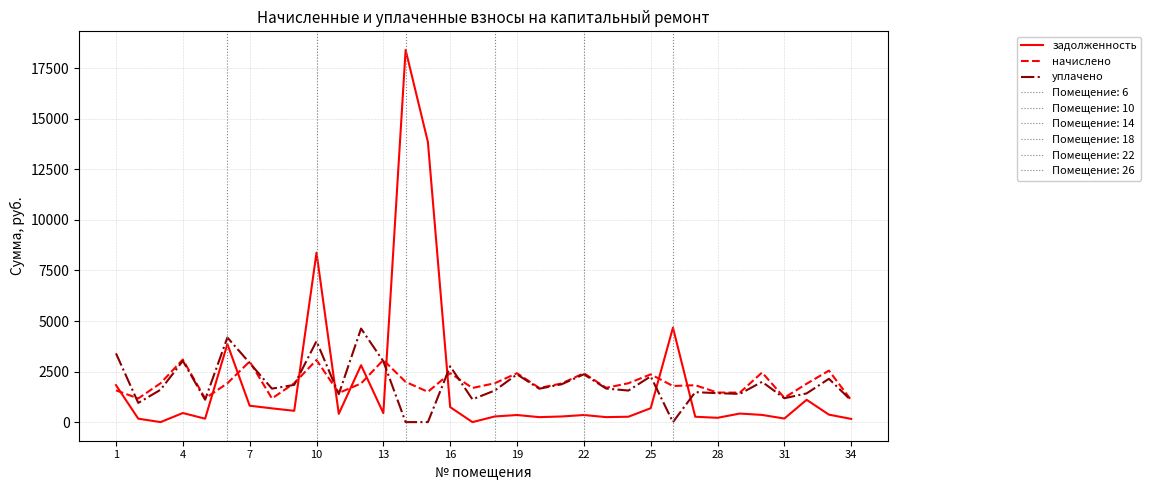

The value of начислено at 7 is 2999.1. True or false?

True